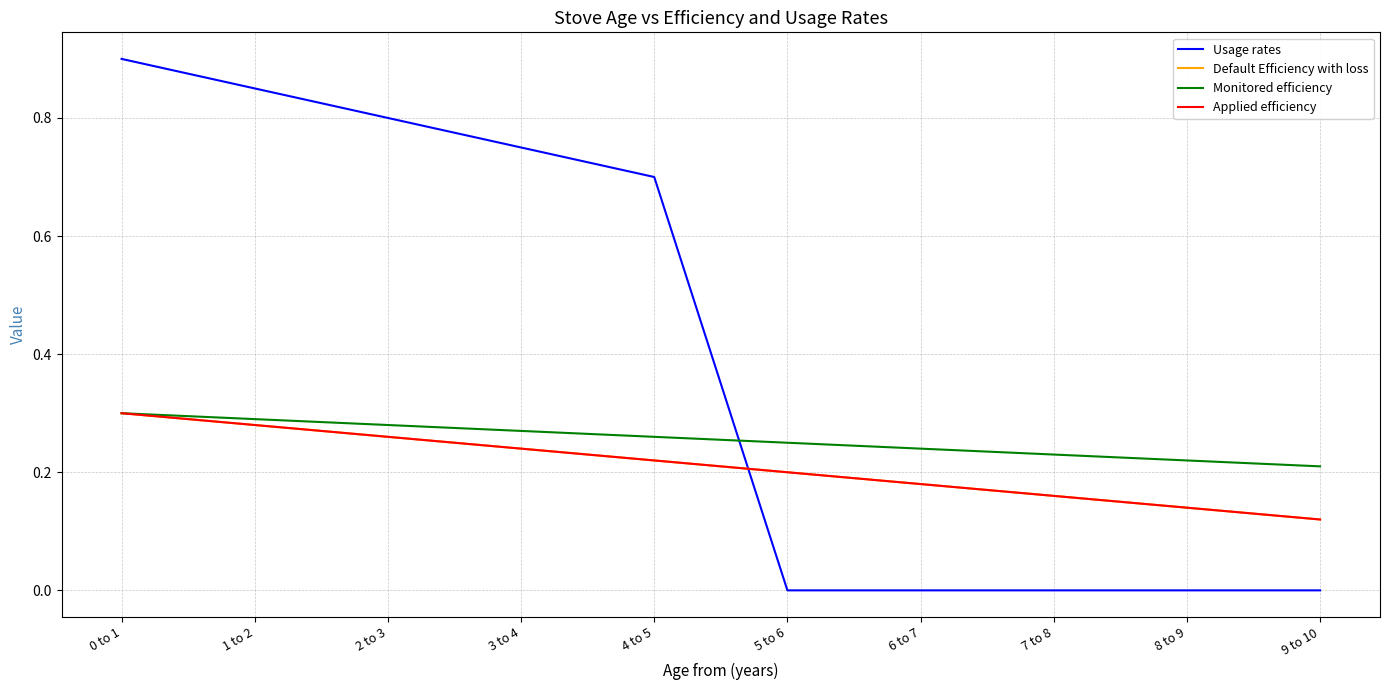

Which category has the lowest value in the Default Efficiency with loss series?

9 to 10